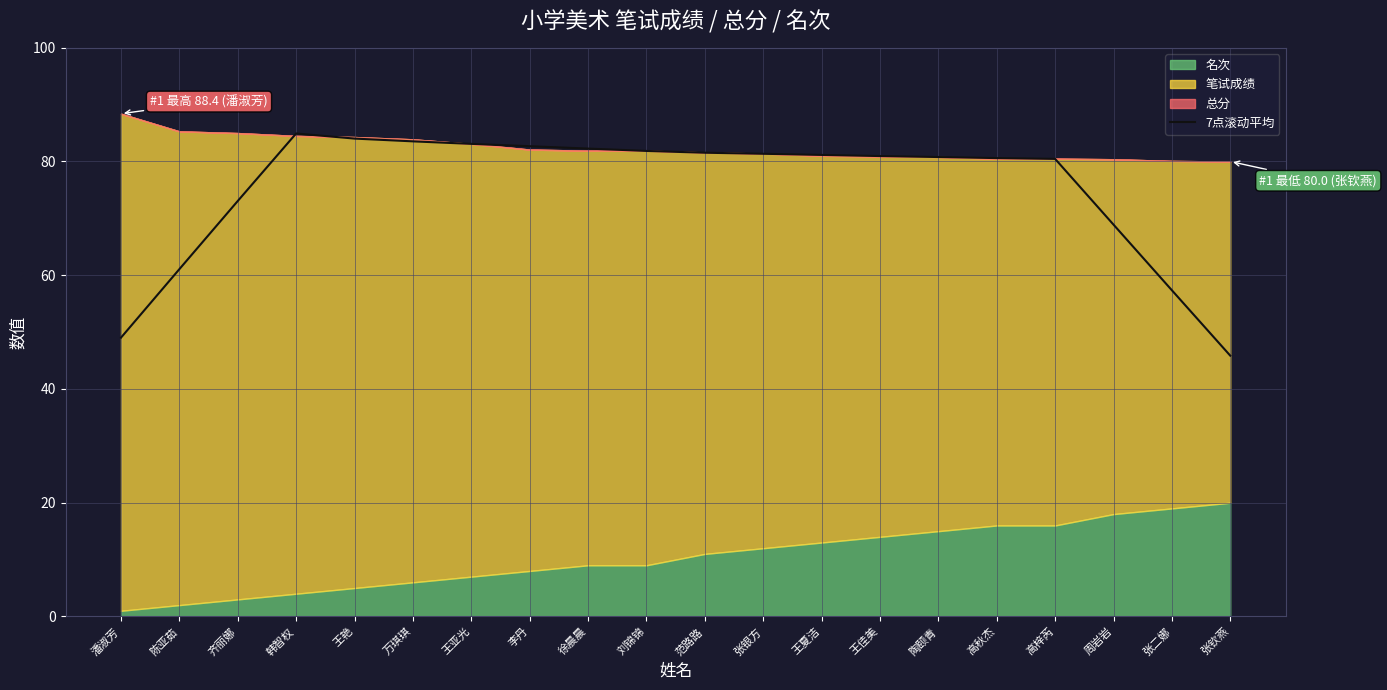

Is it true that 7点滚动平均 equals 57.4 at 张二娜?

True